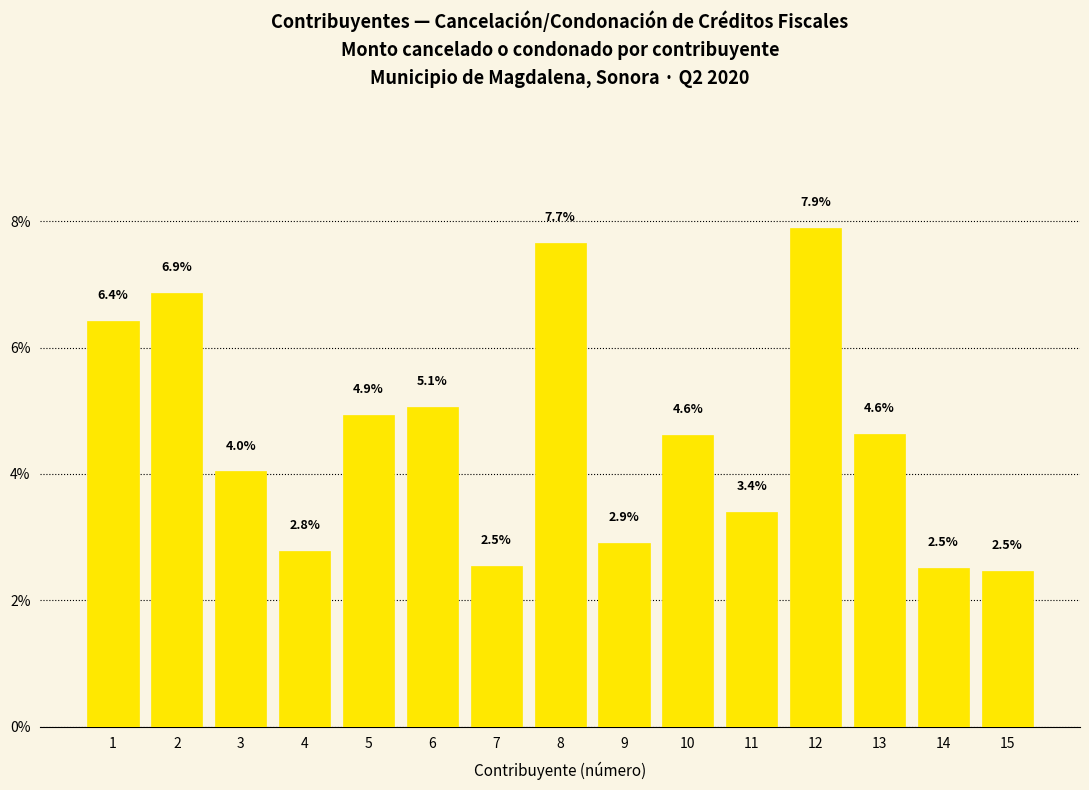

Are the bars horizontal?

No